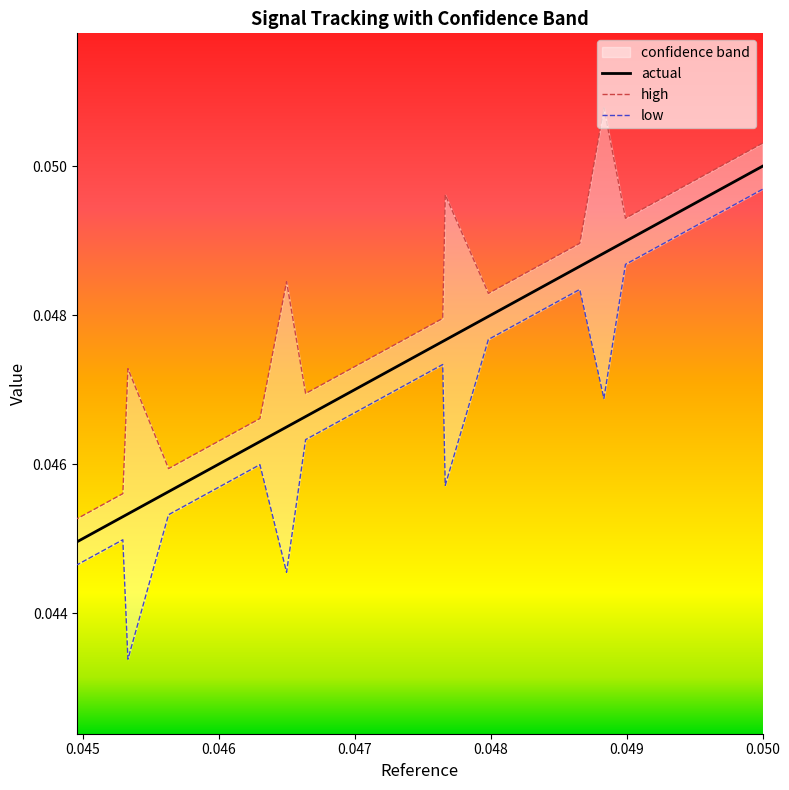

True or false: high and actual cross at least once.

False